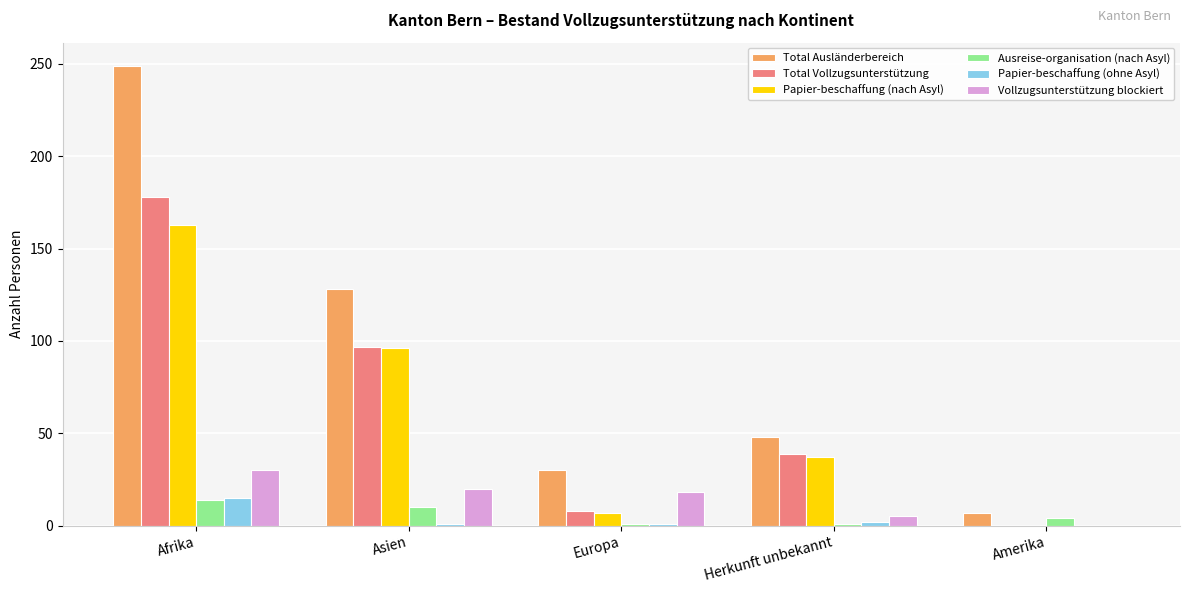

Are the bars grouped side by side (vs. stacked)?

Yes